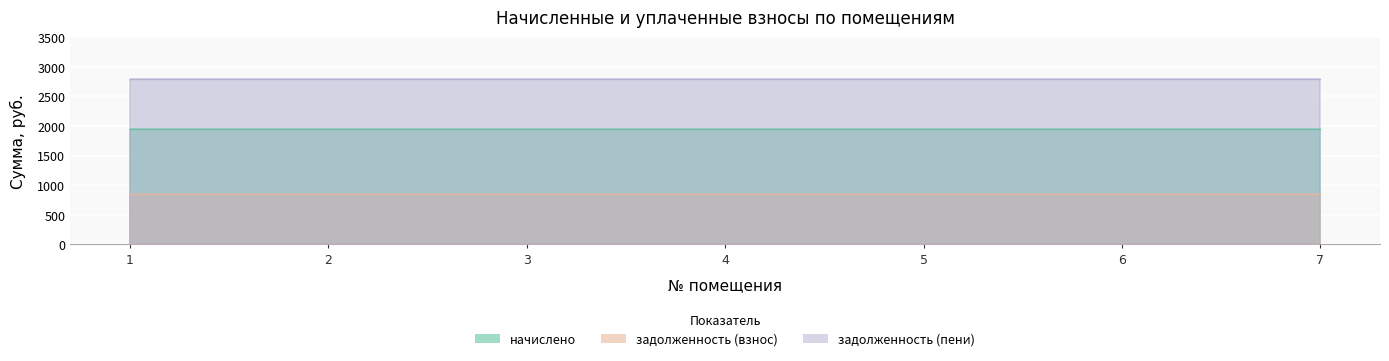

Reading left to right, extract all data points from this chart.

начислено: 1950.0	1950.0	1950.0	1950.0	1950.0	1950.0	1950.0
задолженность (взнос): 850.5	850.5	850.5	850.5	850.5	850.5	850.5
задолженность (пени): 2800.5	2800.5	2800.5	2800.5	2800.5	2800.5	2800.5